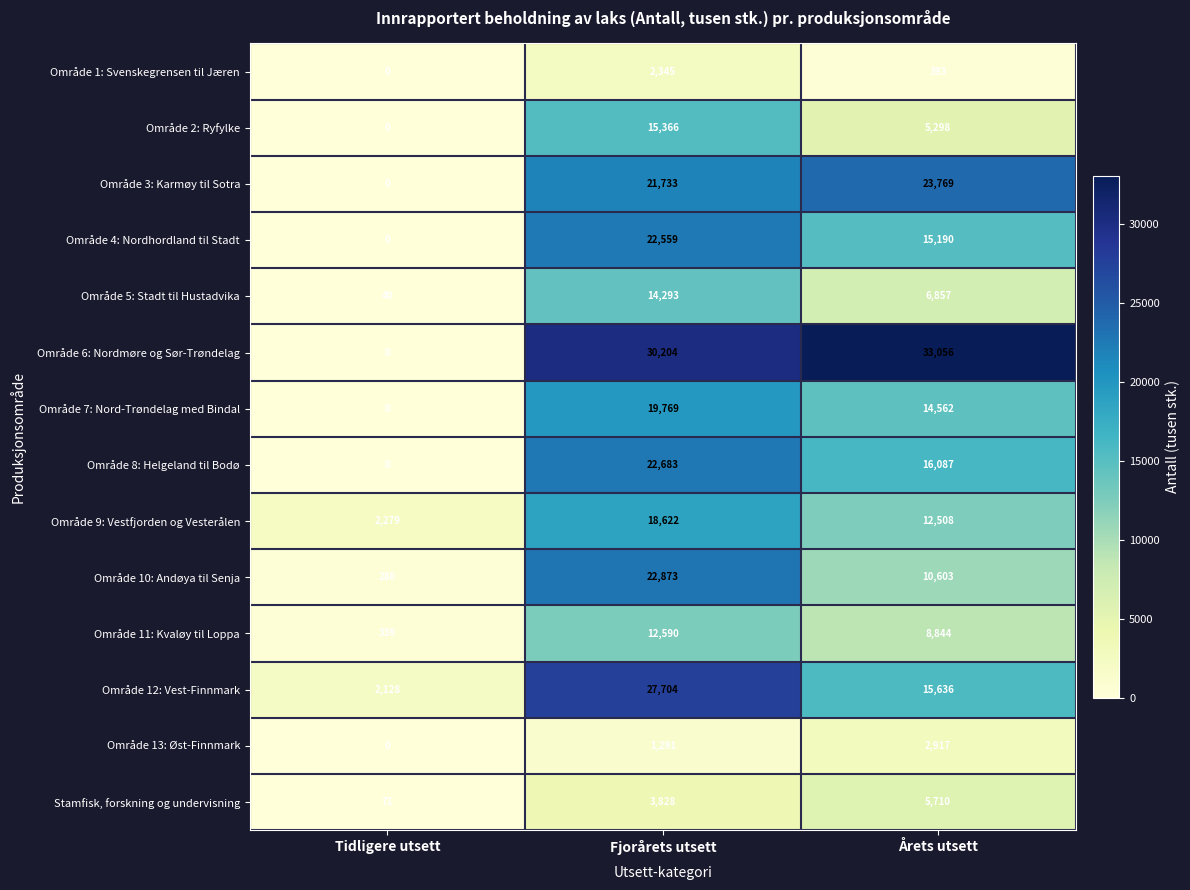

True or false: Område 12: Vest-Finnmark has a value of 2128 at Tidligere utsett.

True